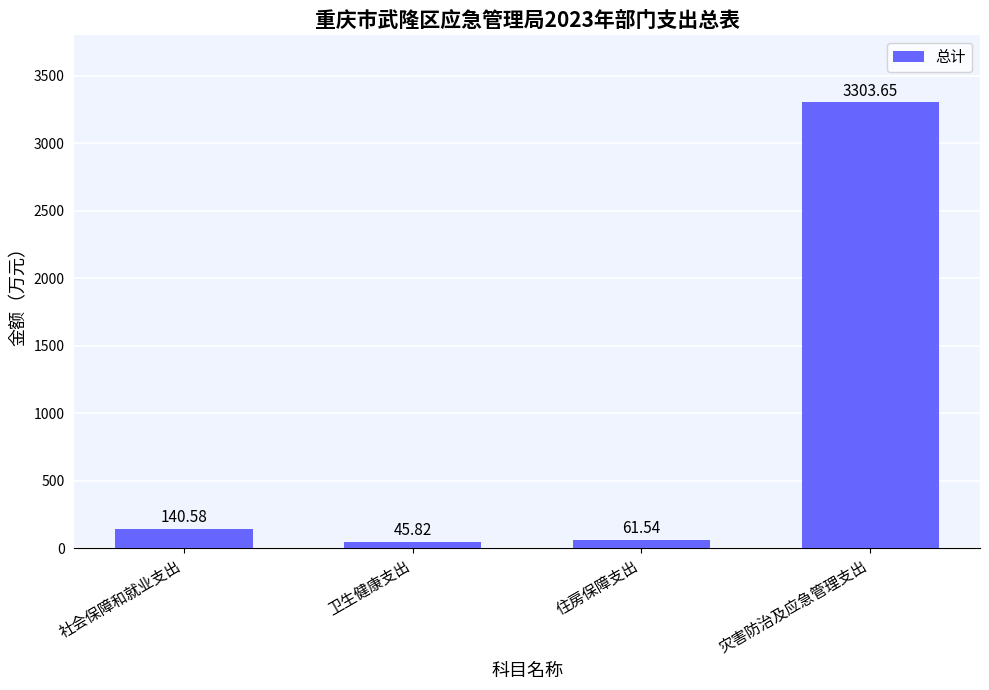

Which category has the lowest value across all series?

卫生健康支出